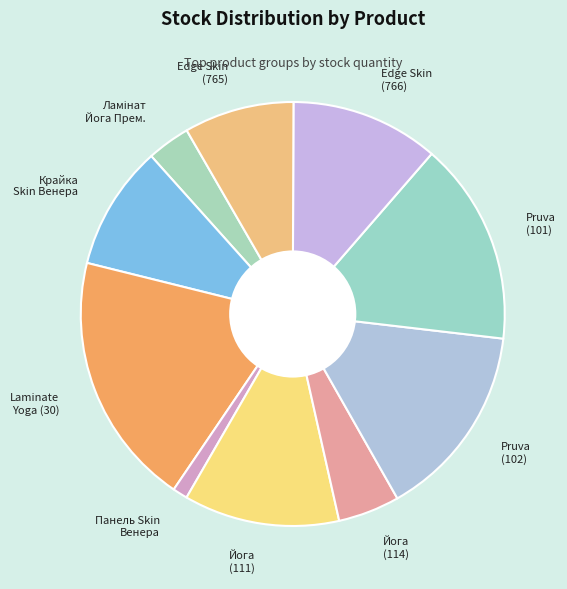

True or false: Pruva (102) accounts for 15% of the total.

True